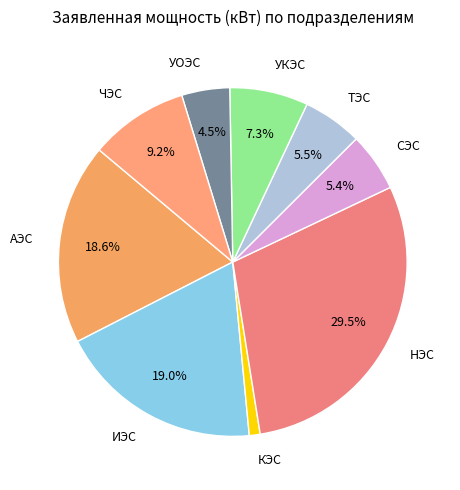

Which slice is the smallest?

КЭС